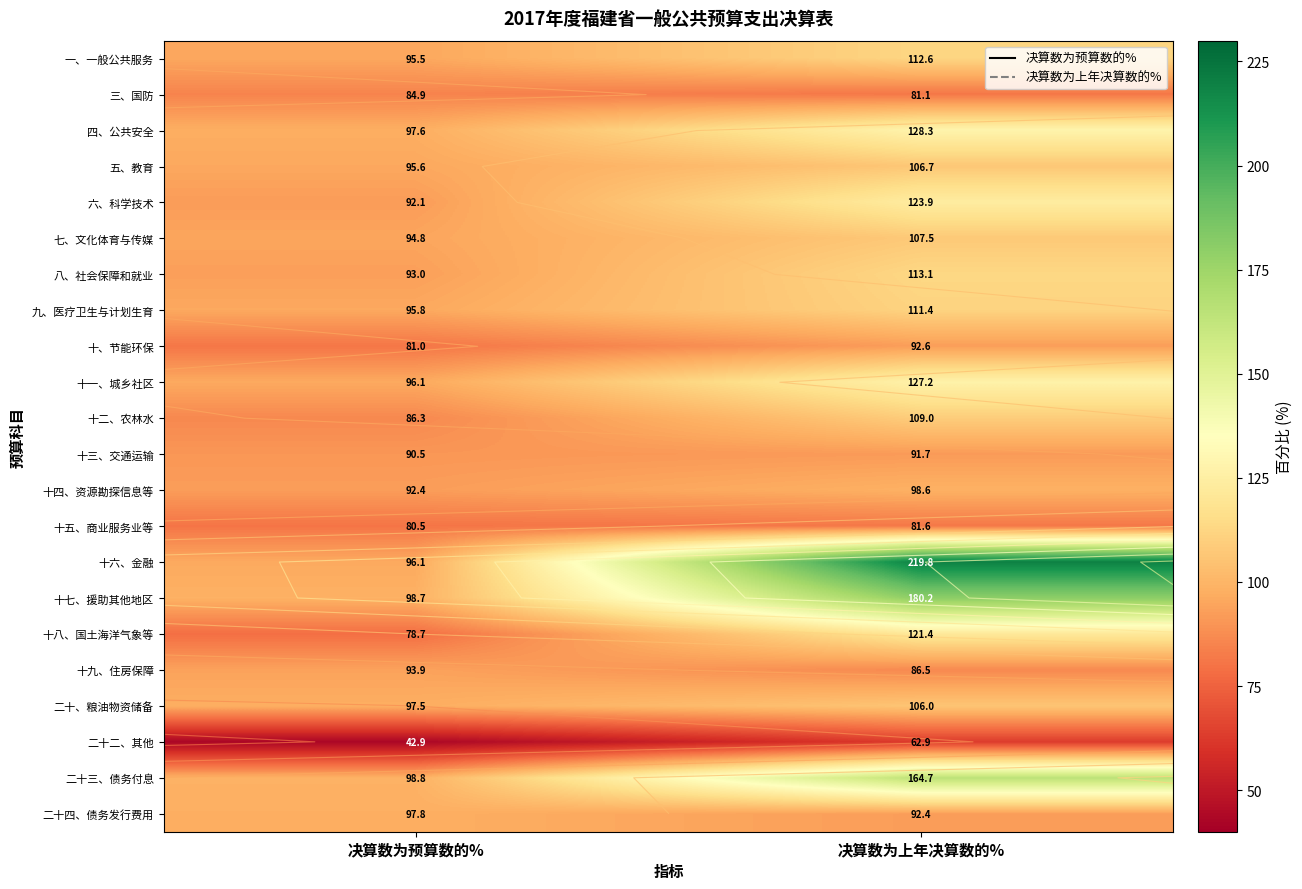

At 决算数为预算数的%, list the series in order from largest to smallest.

二十三、债务付息, 十七、援助其他地区, 二十四、债务发行费用, 四、公共安全, 二十、粮油物资储备, 十一、城乡社区, 十六、金融, 九、医疗卫生与计划生育, 五、教育, 一、一般公共服务, 七、文化体育与传媒, 十九、住房保障, 八、社会保障和就业, 十四、资源勘探信息等, 六、科学技术, 十三、交通运输, 十二、农林水, 三、国防, 十、节能环保, 十五、商业服务业等, 十八、国土海洋气象等, 二十二、其他